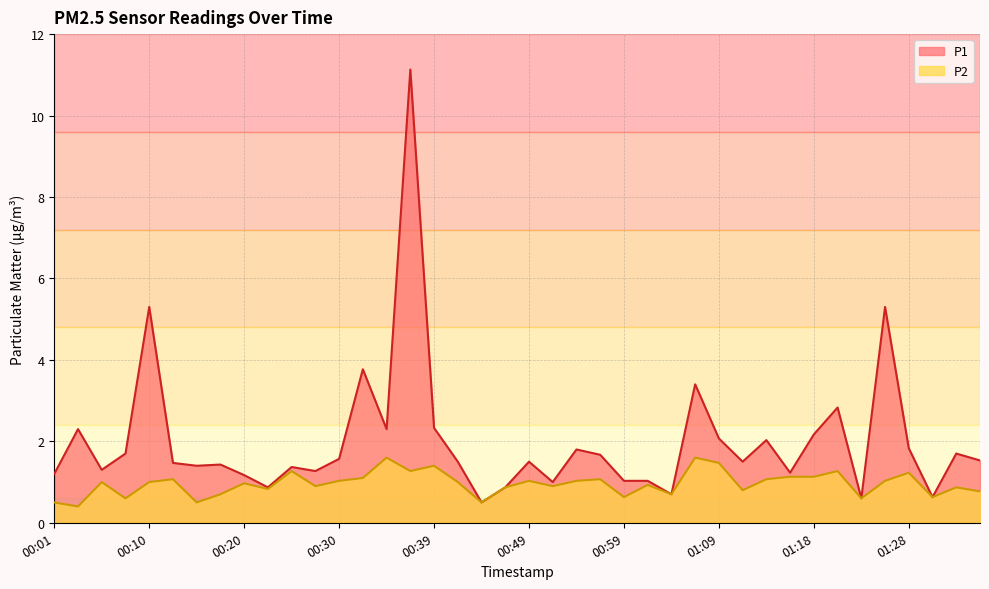

Count the number of categories in the chart.

40